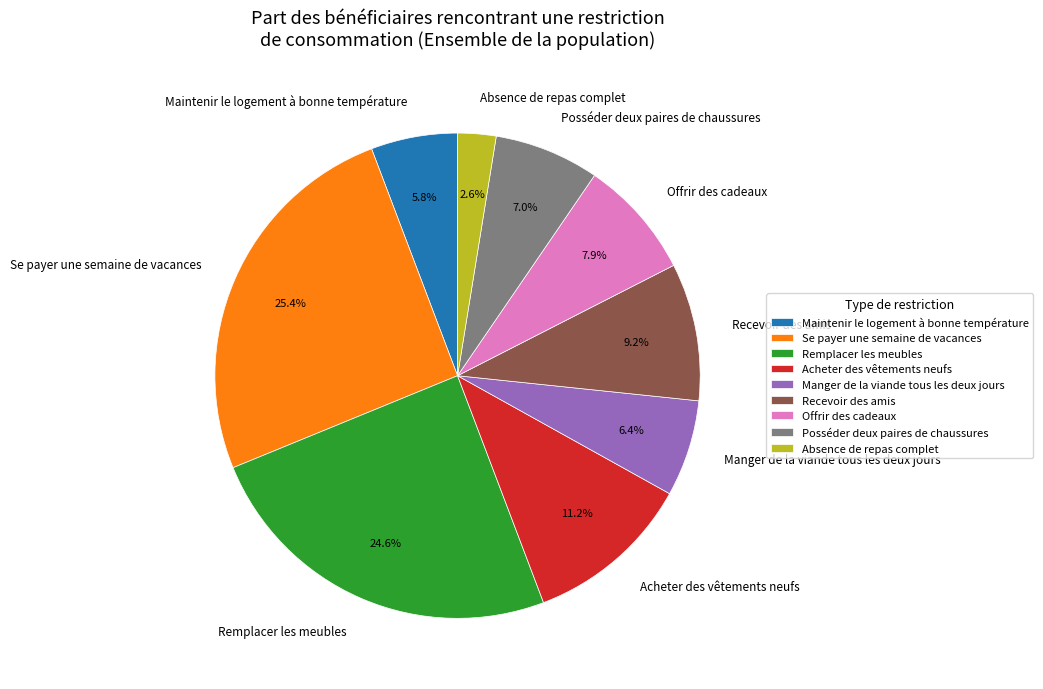

What percentage is the Offrir des cadeaux slice, to the nearest percent?

8%